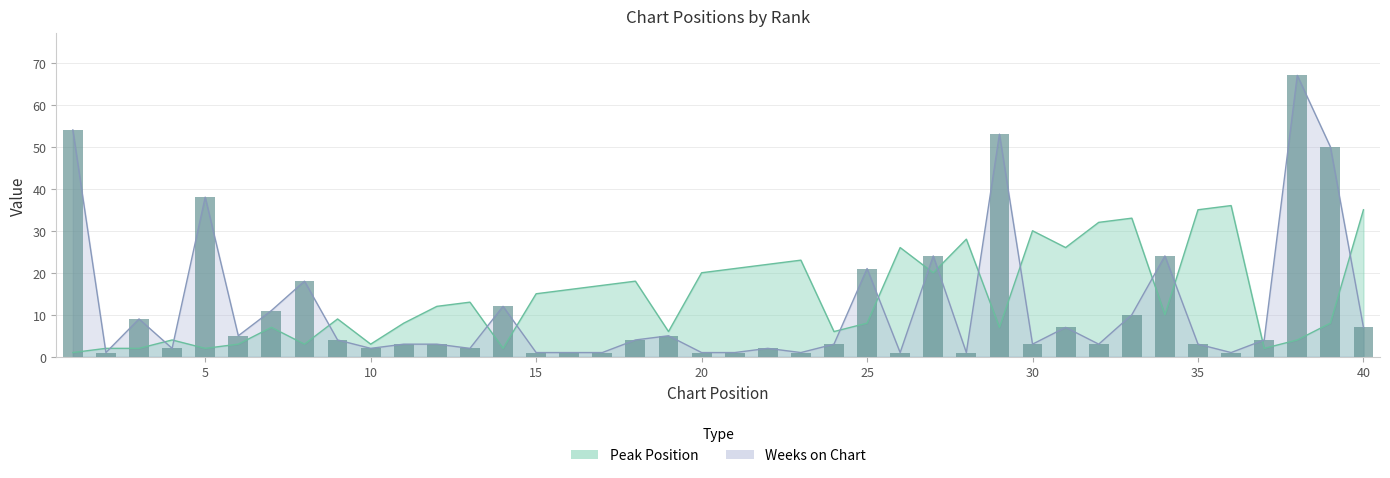

Reading left to right, list all the values displayed in this chart.

Peak Position: 1=1	2=2	3=2	4=4	5=2	6=3	7=7	8=3	9=9	10=3	11=8	12=12	13=13	14=2	15=15	16=16	17=17	18=18	19=6	20=20	21=21	22=22	23=23	24=6	25=8	26=26	27=20	28=28	29=7	30=30	31=26	32=32	33=33	34=10	35=35	36=36	37=2	38=4	39=8	40=35
Weeks on Chart: 1=54	2=1	3=9	4=2	5=38	6=5	7=11	8=18	9=4	10=2	11=3	12=3	13=2	14=12	15=1	16=1	17=1	18=4	19=5	20=1	21=1	22=2	23=1	24=3	25=21	26=1	27=24	28=1	29=53	30=3	31=7	32=3	33=10	34=24	35=3	36=1	37=4	38=67	39=50	40=7